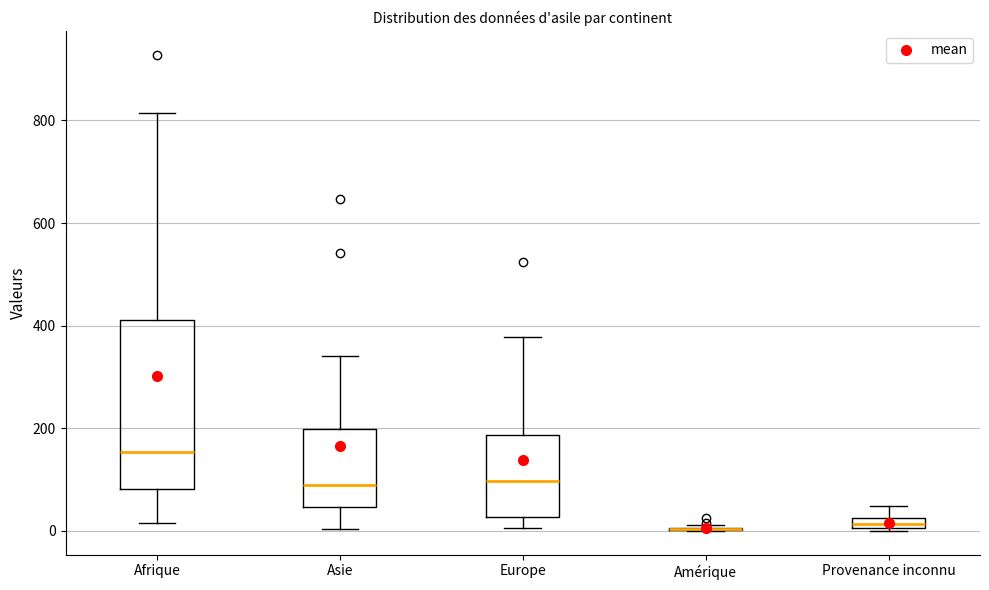

Comparing the boxes themselves (not the whiskers), which one is the tallest?

Afrique